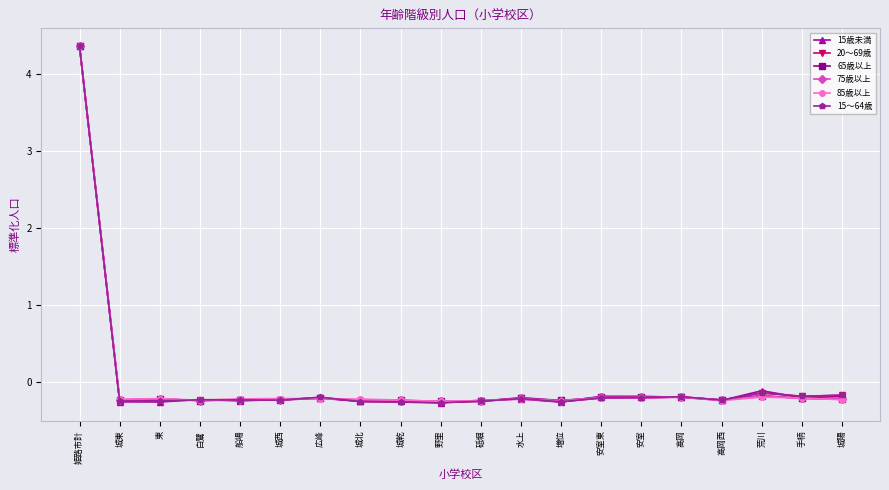

List the series in order of their overall mean, lowest first.

15～64歳, 85歳以上, 20～69歳, 65歳以上, 75歳以上, 15歳未満